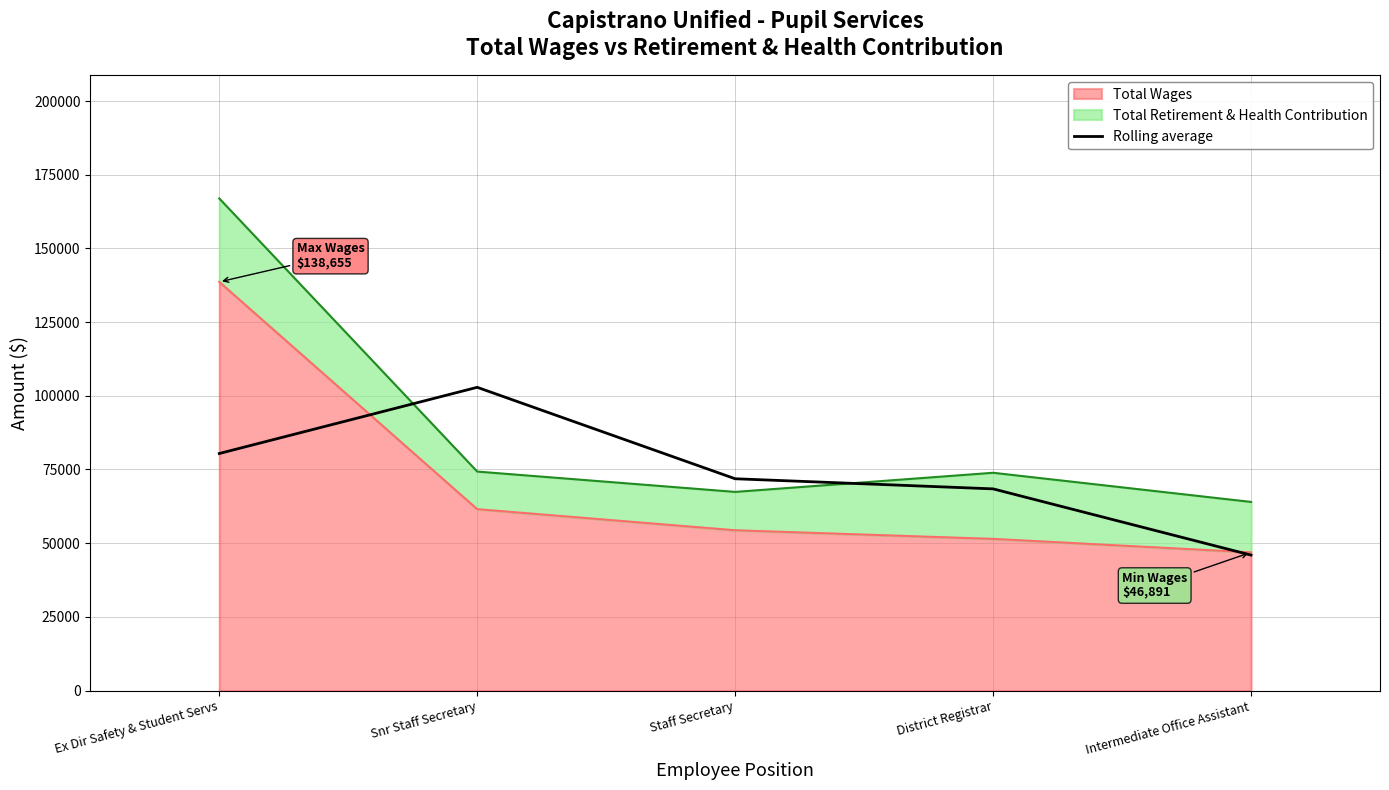

True or false: the data shows 46074.1 at Ex Dir Safety & Student Servs.

False